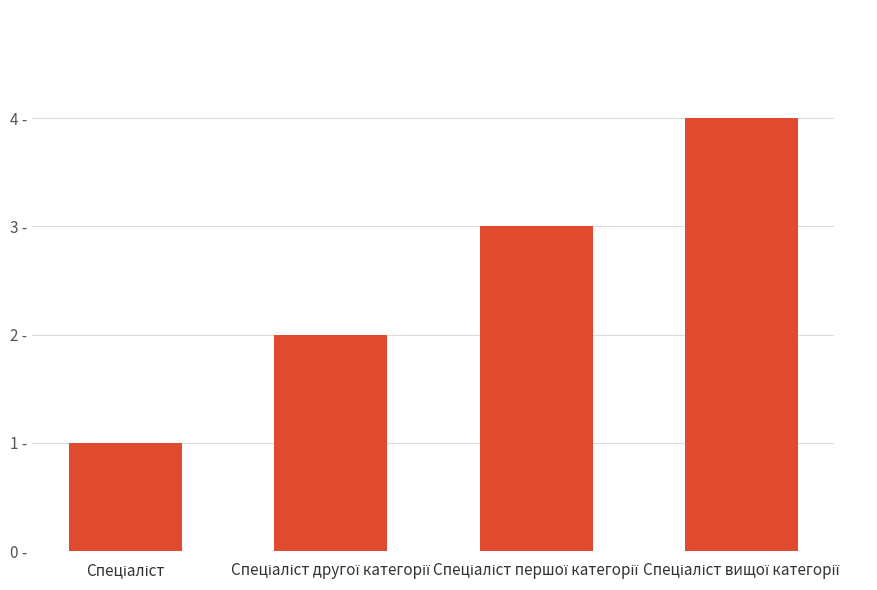

What is the difference between the maximum and second lowest values?

2